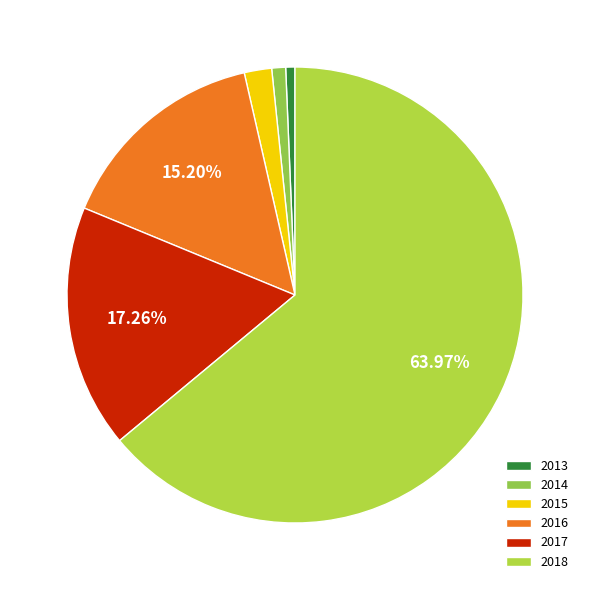

To the nearest percent, what is the difference between the largest and smallest slice percentages?

63%